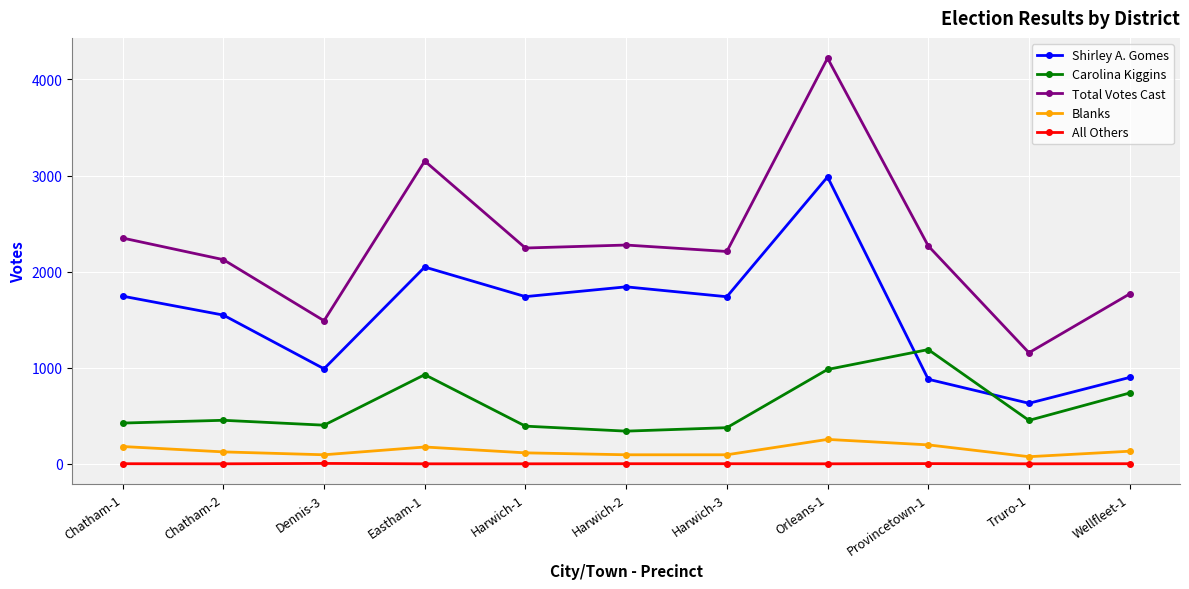

Between Chatham-1 and Chatham-2, which series saw the biggest shift?

Total Votes Cast